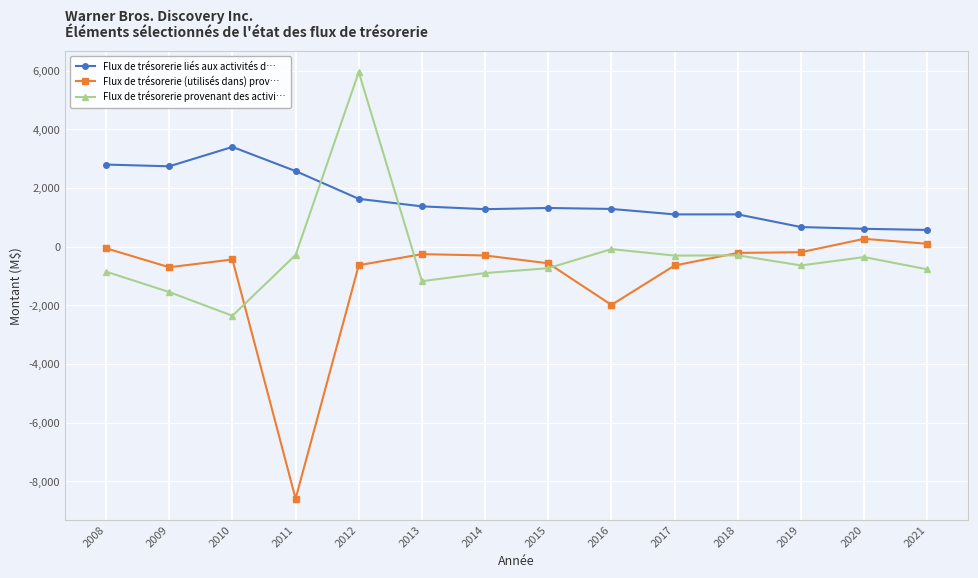

Where is the first local minimum for Flux de trésorerie (utilisés dans) prov…?

2009